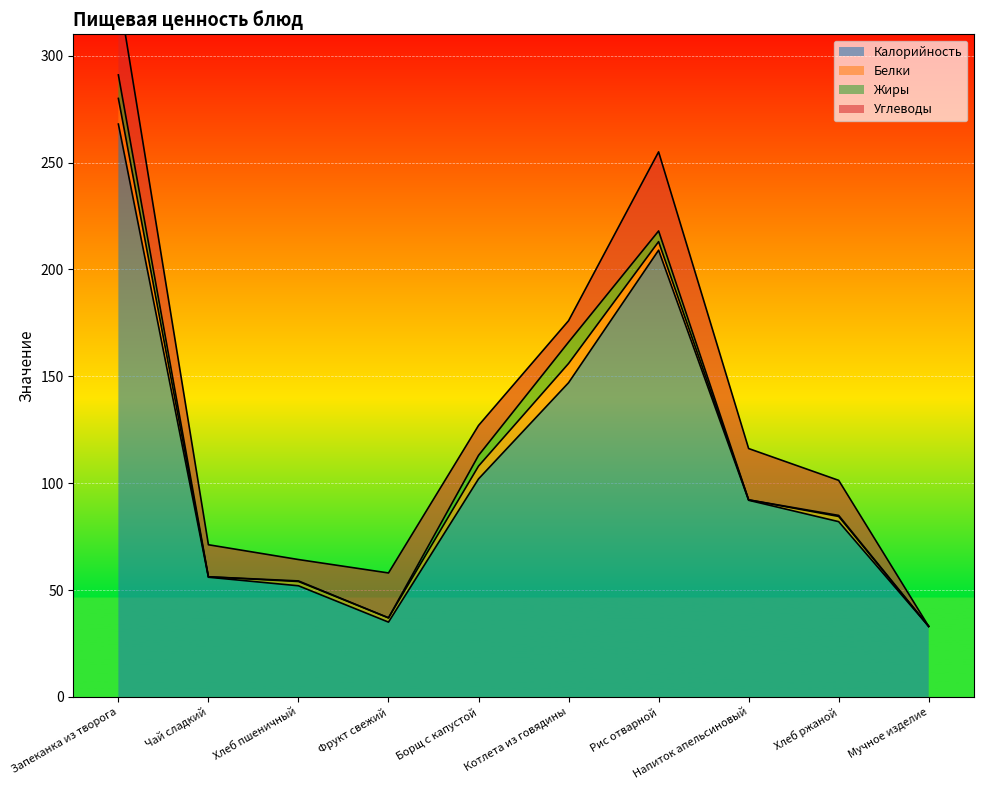

How many values in Жиры are above zero?

6